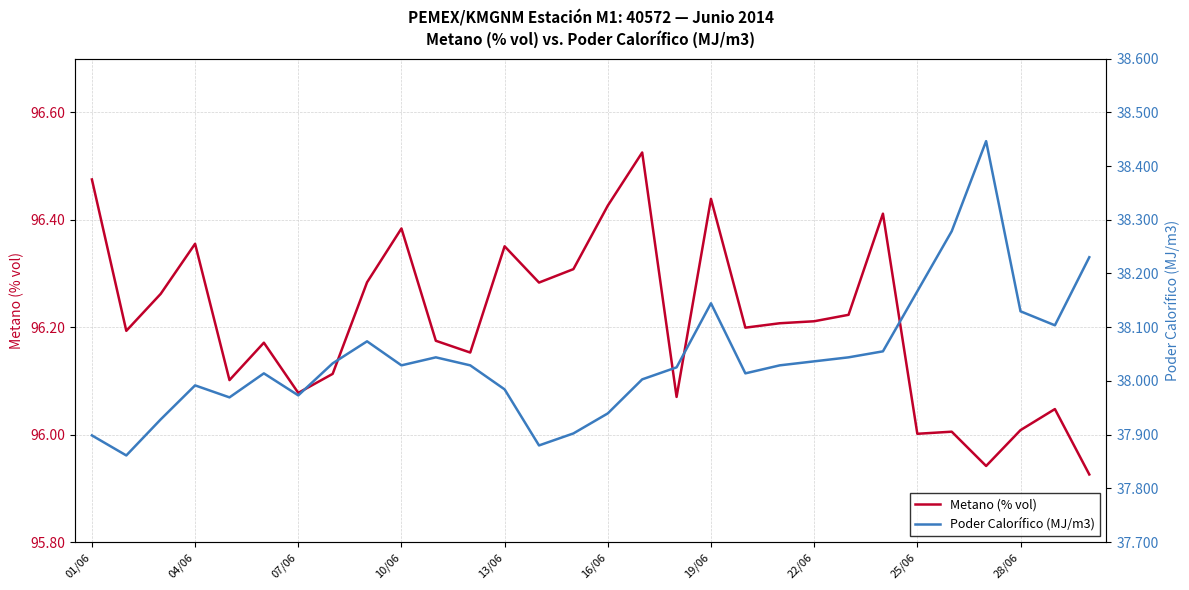

The Poder Calorífico (MJ/m3) series shows 21.8 at 26. True or false?

False